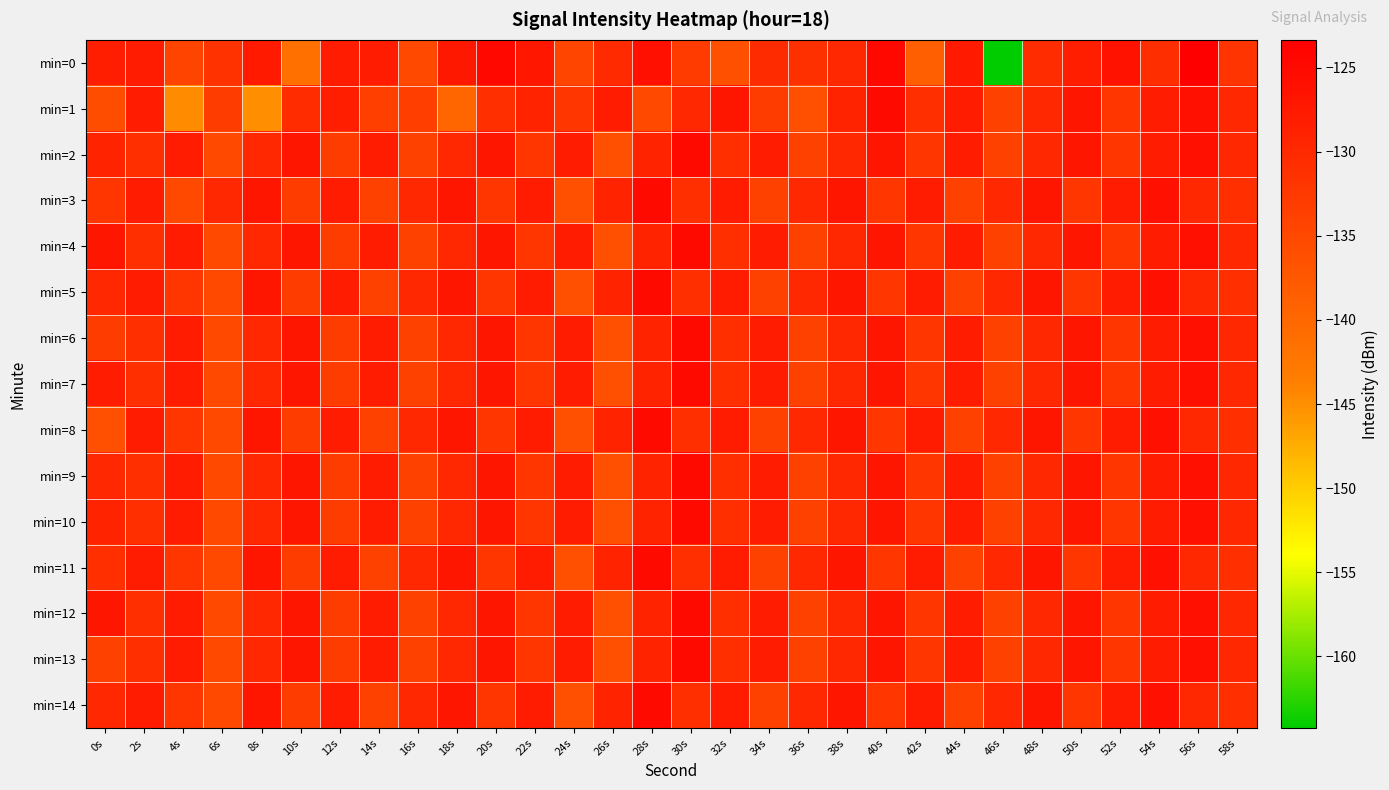

Which label corresponds to the largest value in the chart?

56s